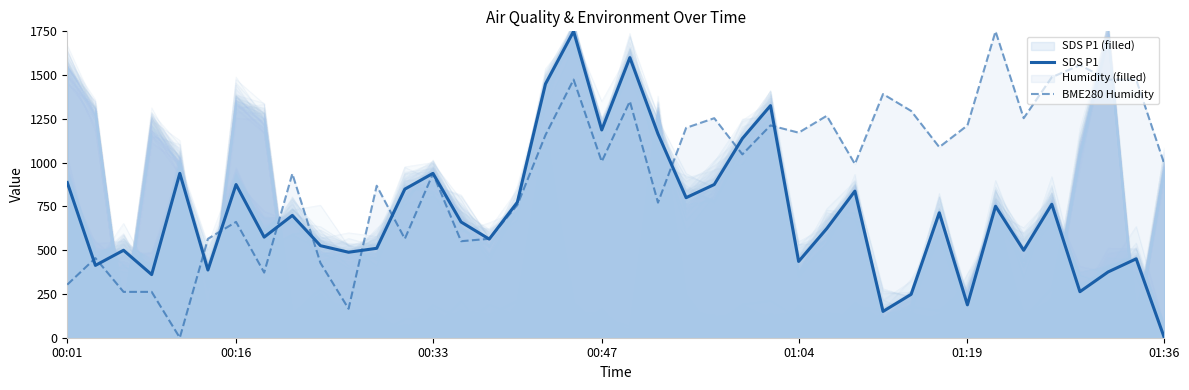

At which category is the sum across all series the highest?

18